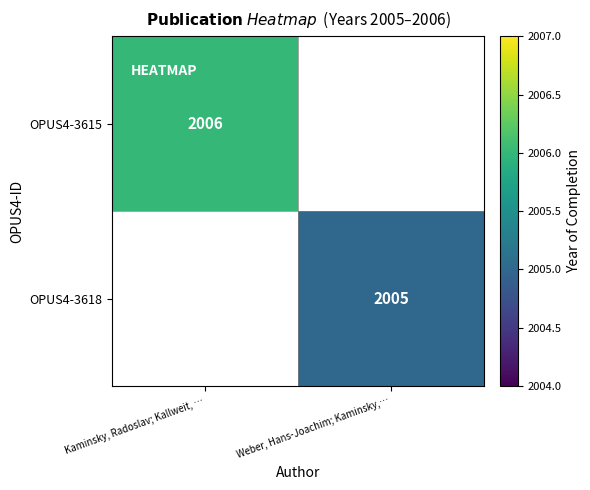

The value of OPUS4-3615 at Kaminsky, Radoslav; Kallweit, … is 2006. True or false?

True